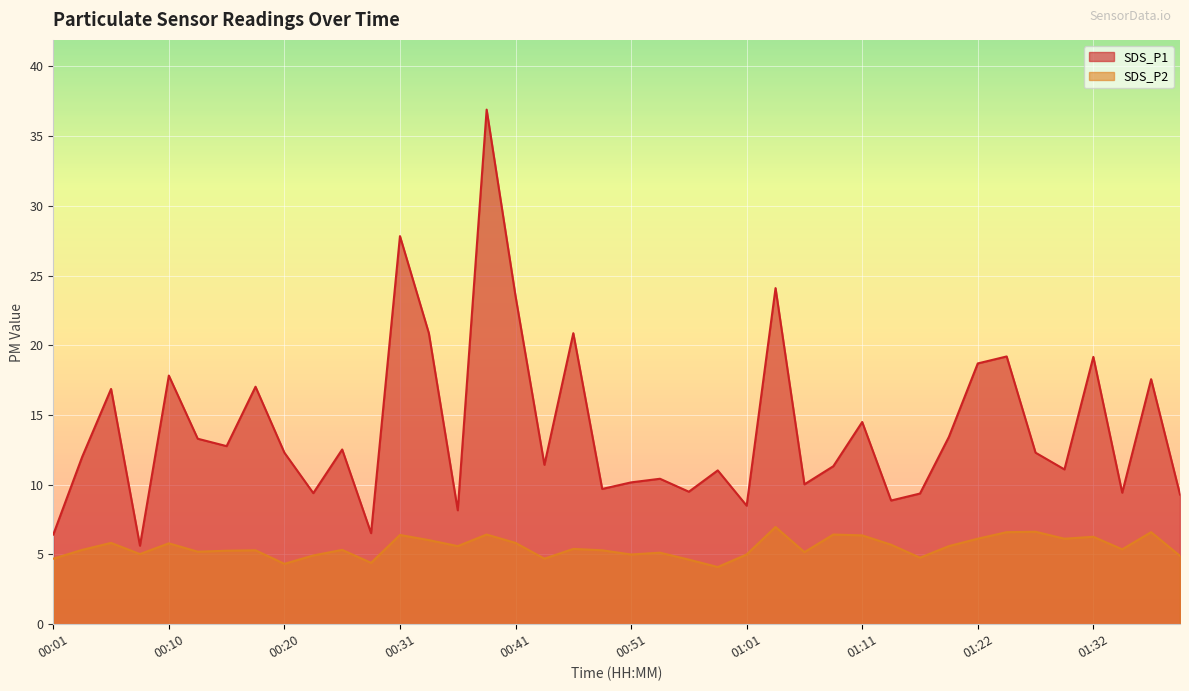

Does the chart display data point markers on the line(s)?

No